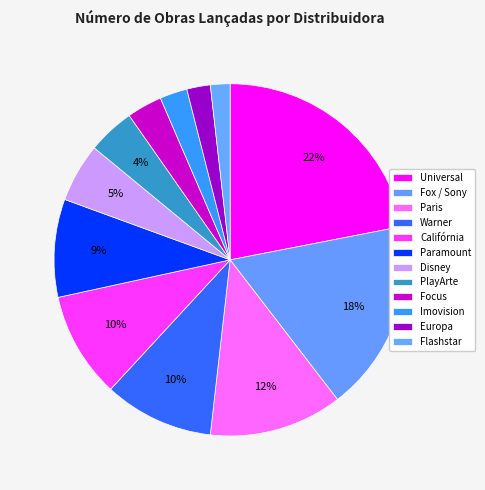

How many segments does this pie chart have?

12